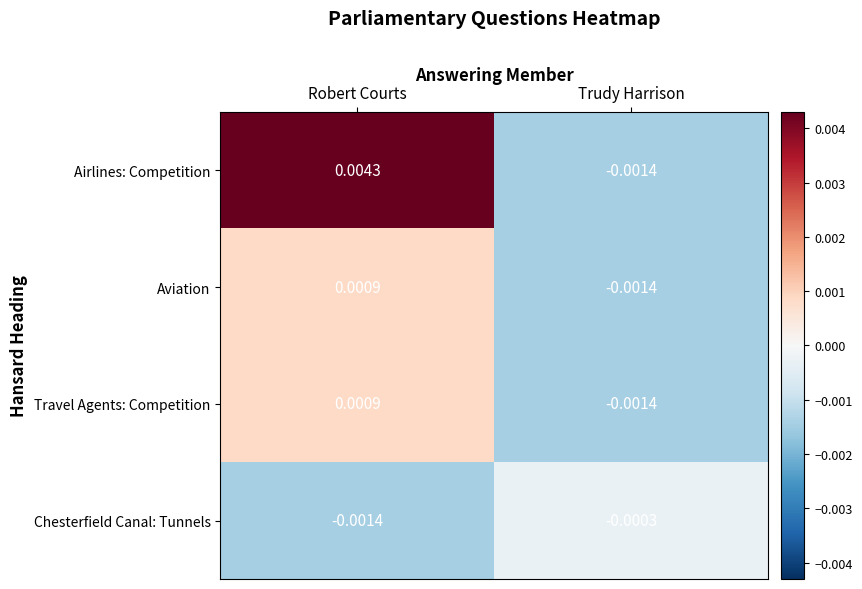

Which category has the highest value across all series?

Robert Courts